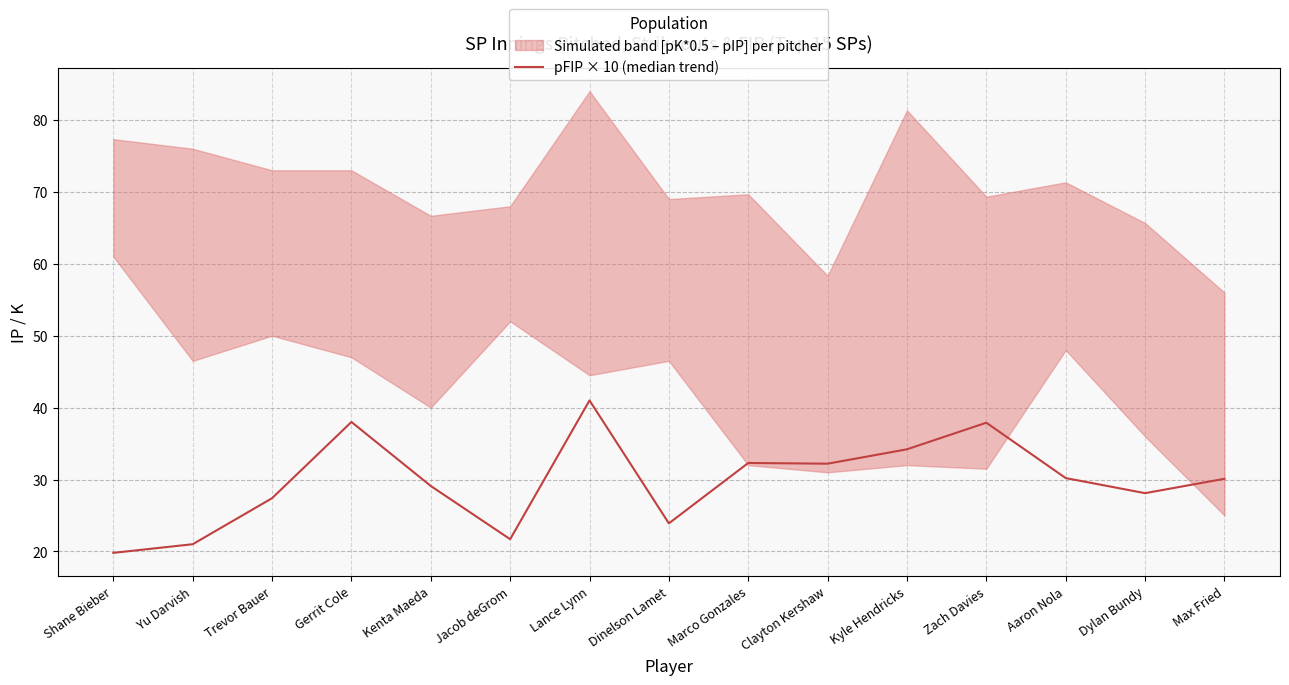

What is the sum of the values at Yu Darvish and Jacob deGrom?

42.7